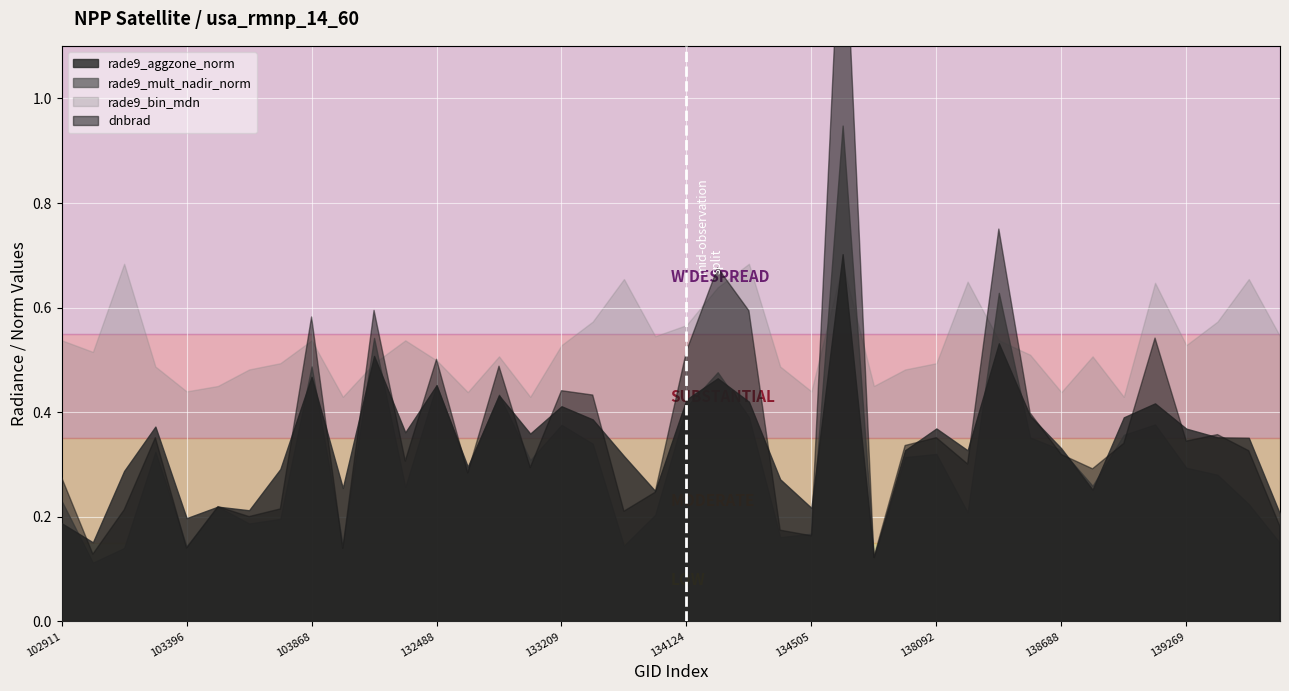

Reading left to right, what are all the values shown in this chart?

dnbrad: 0.3	0.1	0.2	0.4	0.1	0.2	0.2	0.2	0.6	0.1	0.6	0.3	0.5	0.3	0.5	0.3	0.4	0.4	0.2	0.2	0.5	0.7	0.6	0.2	0.2	1.4	0.1	0.3	0.4	0.3	0.8	0.4	0.3	0.3	0.3	0.5	0.3	0.4	0.3	0.2
rade9_aggzone_norm: 0.2	0.2	0.3	0.4	0.2	0.2	0.2	0.3	0.5	0.3	0.5	0.4	0.5	0.3	0.4	0.4	0.4	0.4	0.3	0.2	0.4	0.5	0.4	0.3	0.2	0.7	0.1	0.3	0.4	0.3	0.5	0.4	0.3	0.3	0.4	0.4	0.4	0.4	0.4	0.2
rade9_mult_nadir_norm: 0.2	0.1	0.1	0.3	0.1	0.2	0.2	0.2	0.5	0.1	0.5	0.3	0.5	0.3	0.4	0.3	0.4	0.3	0.1	0.2	0.4	0.5	0.4	0.2	0.2	0.9	0.1	0.3	0.3	0.2	0.6	0.4	0.3	0.3	0.4	0.4	0.3	0.3	0.2	0.1
rade9_bin_mdn: 0.5	0.5	0.7	0.5	0.4	0.5	0.5	0.5	0.5	0.4	0.5	0.5	0.5	0.4	0.5	0.4	0.5	0.6	0.7	0.5	0.6	0.6	0.7	0.5	0.4	0.7	0.5	0.5	0.5	0.6	0.5	0.5	0.4	0.5	0.4	0.6	0.5	0.6	0.7	0.5